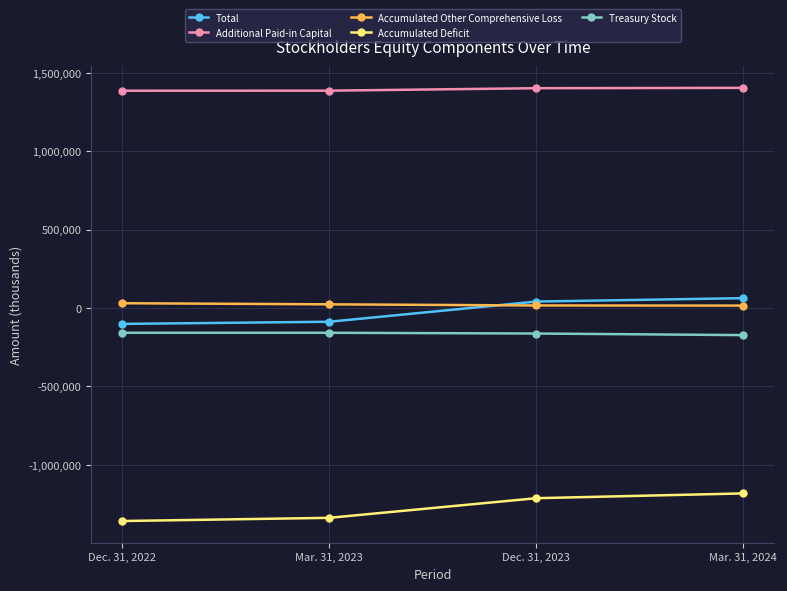

Is this an area chart (filled region under the line)?

No